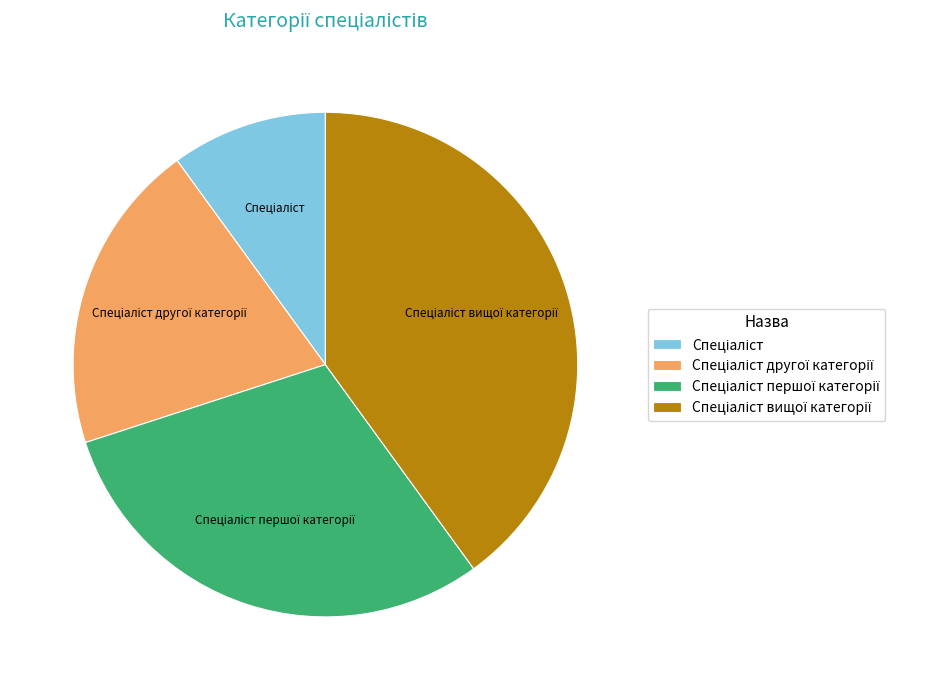

Does any single category account for the majority?

No